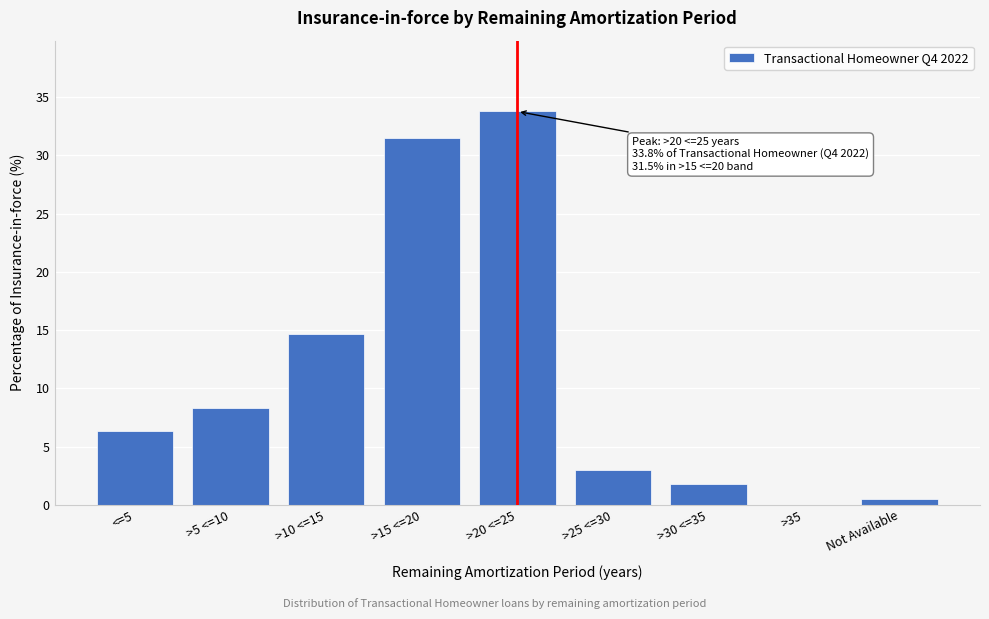

True or false: the data shows 11.4 at <=5.

False